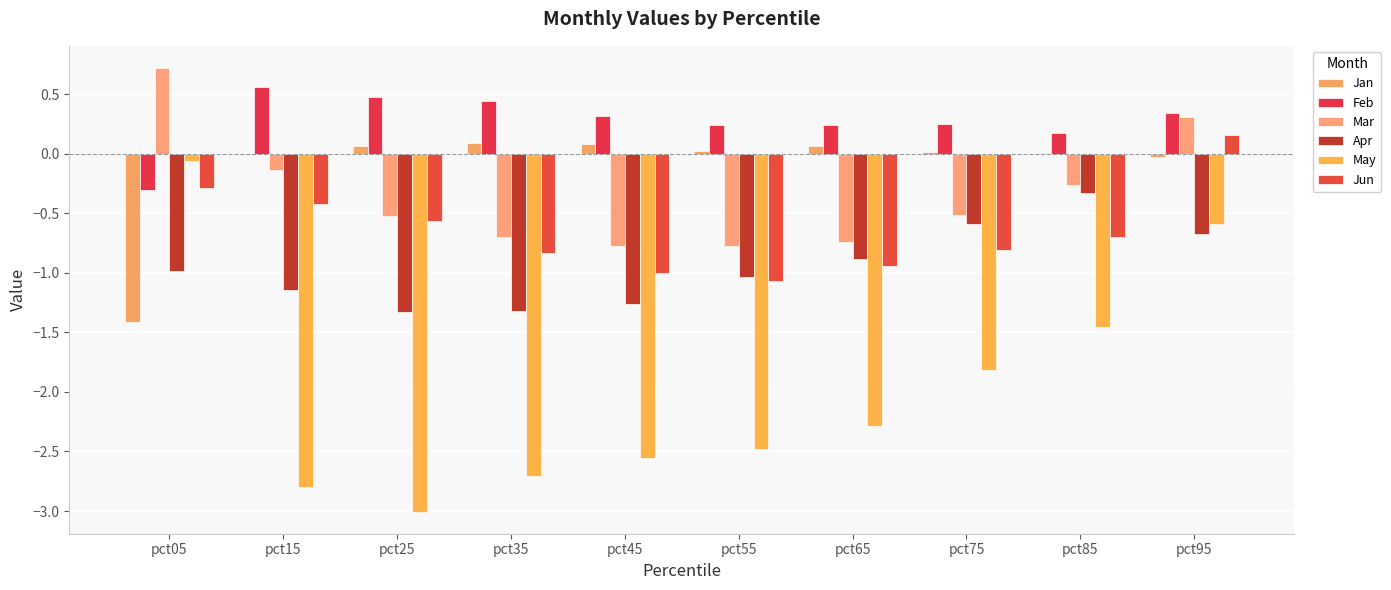

What is the sum of the Mar values at pct25 and pct05?

0.2